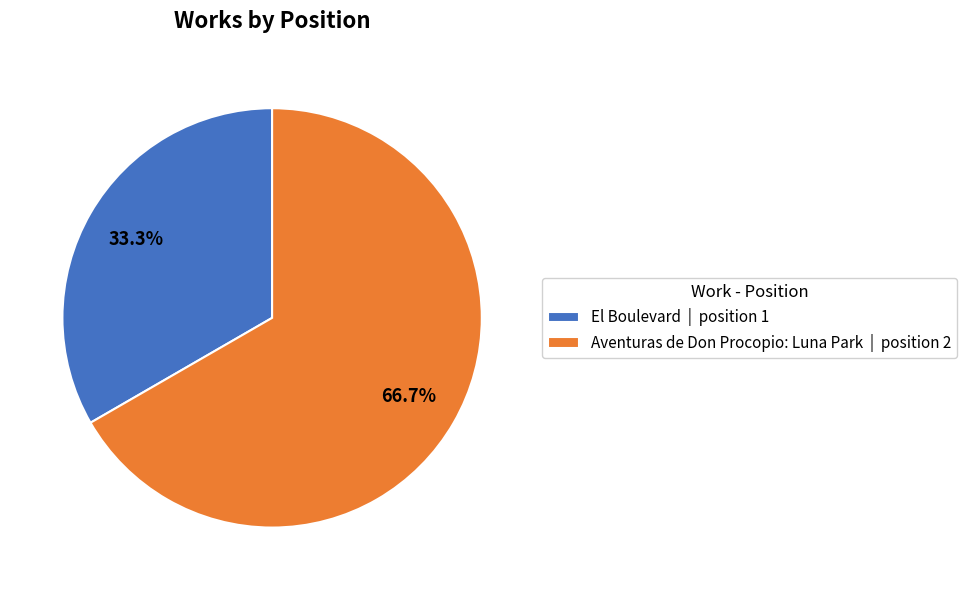

To the nearest percent, what is the combined percentage of Aventuras de Don Procopio: Luna Park and El Boulevard?

100%